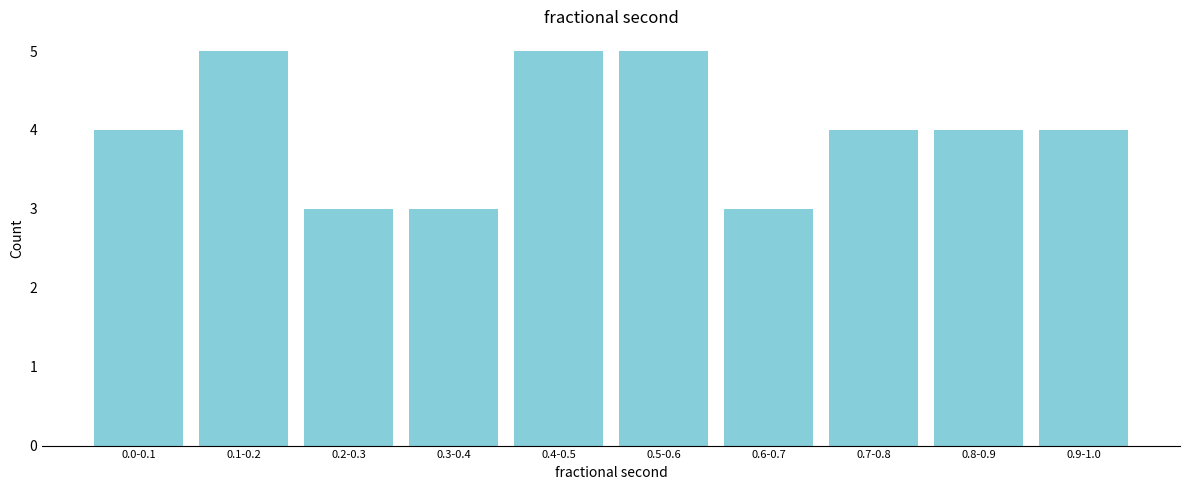

Reading right to left, what are all the values shown in this chart?

4	4	4	3	5	5	3	3	5	4